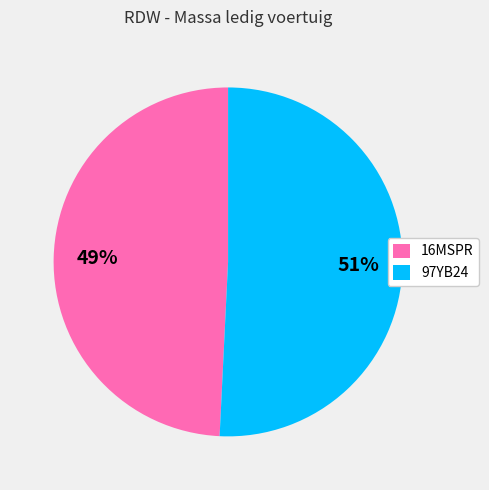

To the nearest percent, what percentage of the pie is 97YB24?

51%